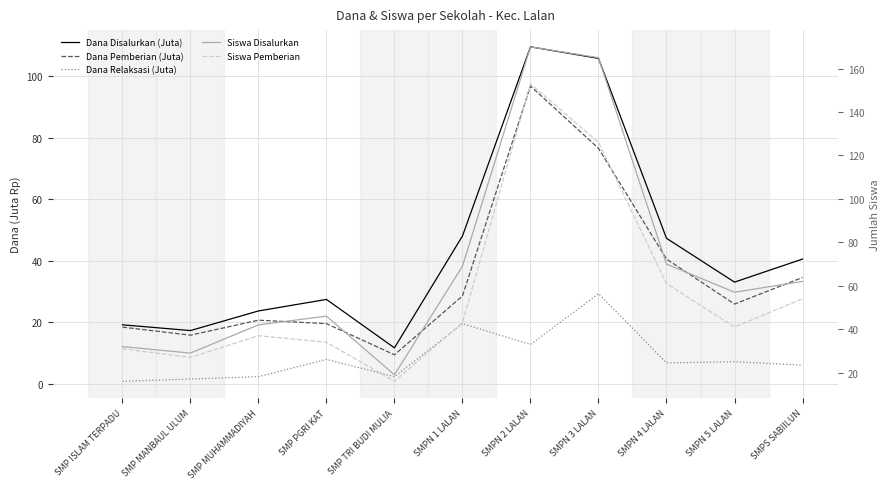

Which series has the largest total across all categories?

Siswa Disalurkan